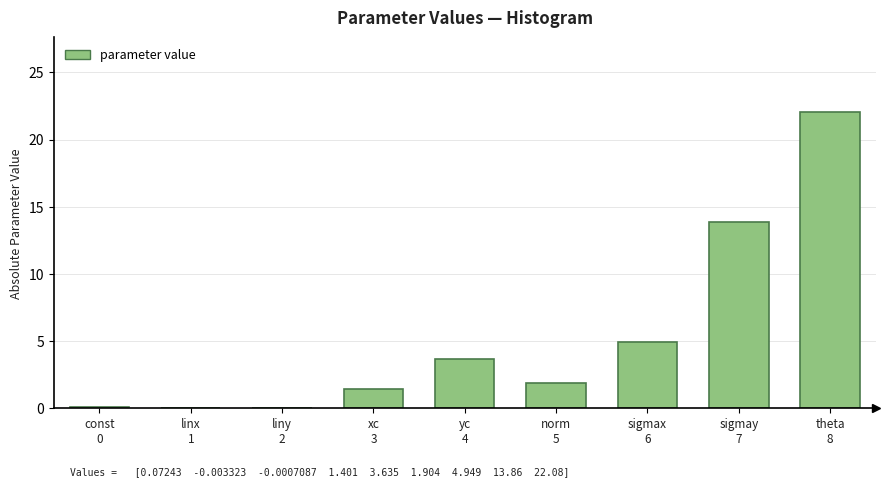

What is the sum of all values?

47.9